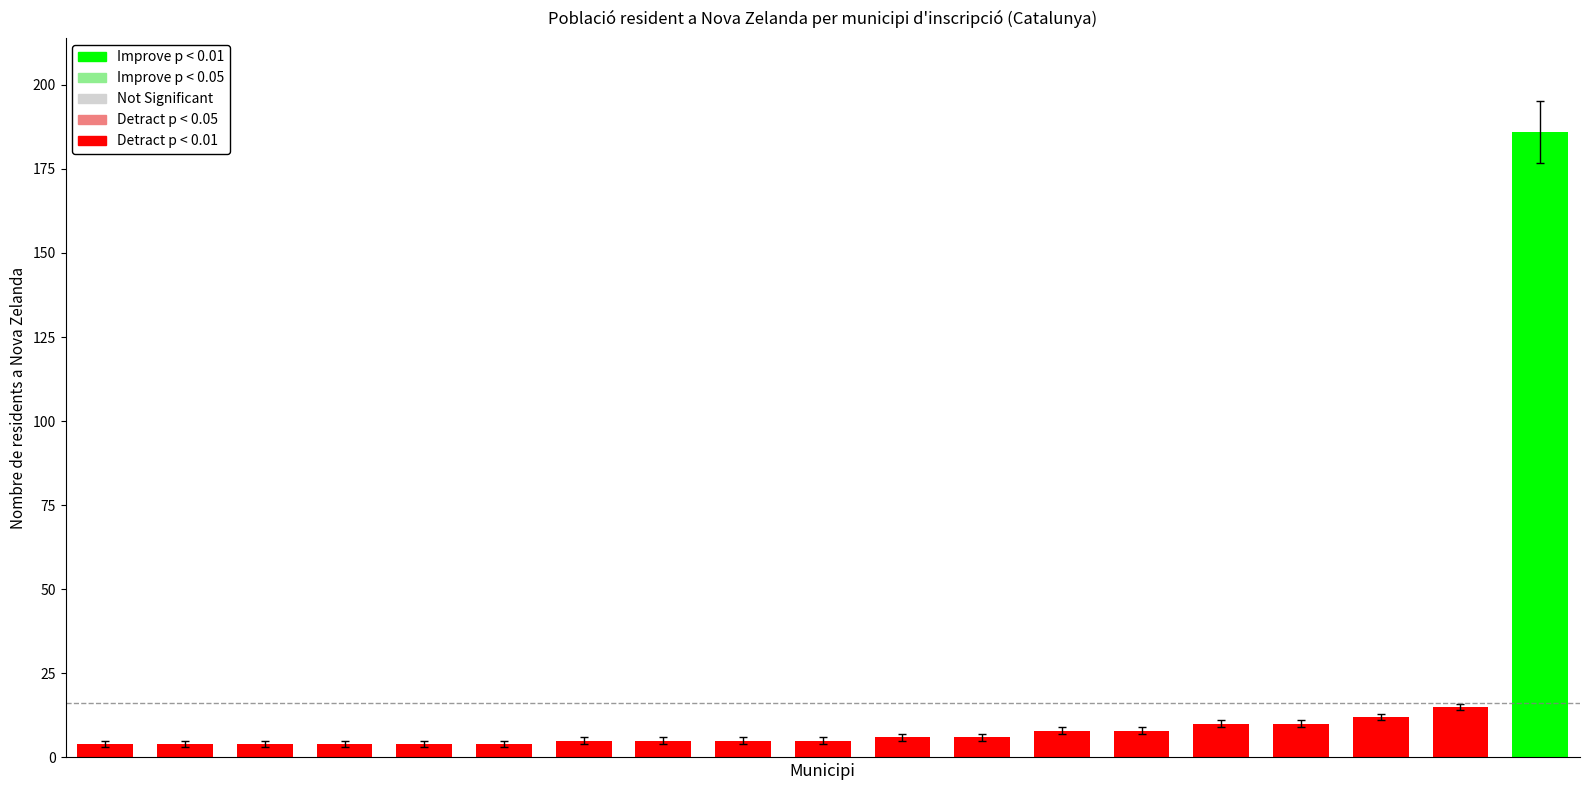

What is the difference between the maximum and minimum values?

182